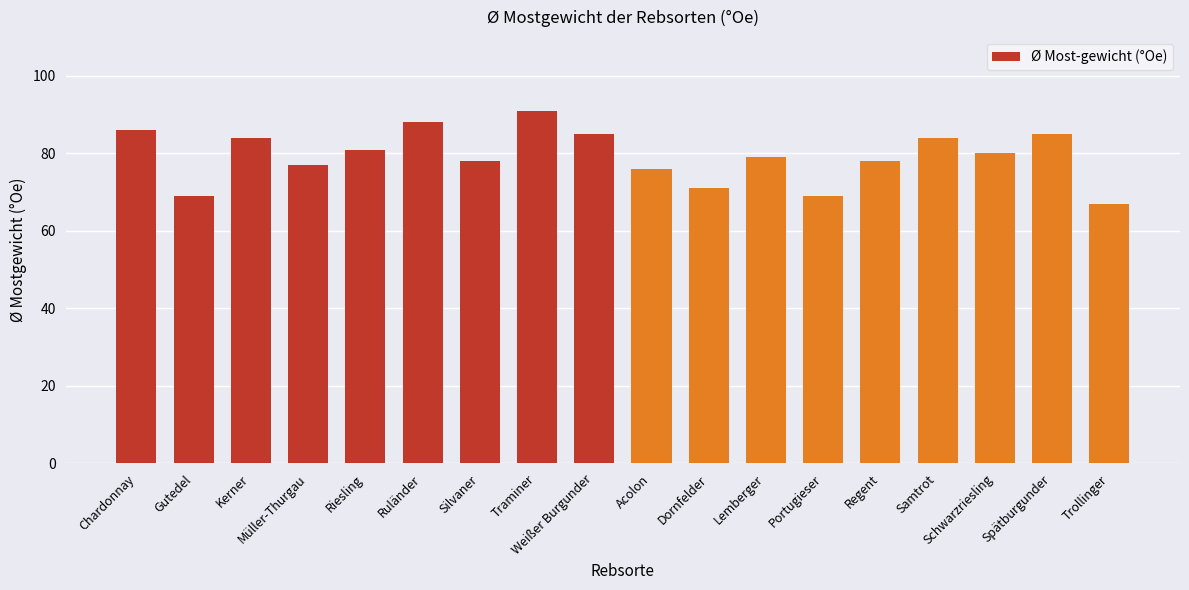

What is the ratio of the value at Kerner to the value at Dornfelder?

1.2